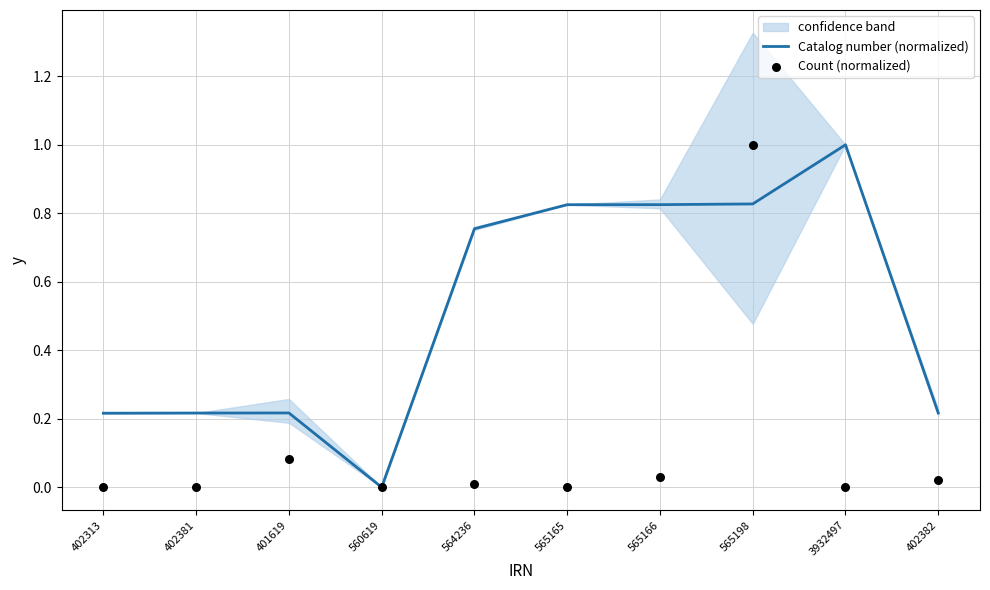

Is the value of Count (normalized) at 560619 greater than the value of Catalog number (normalized) at 565166?

No